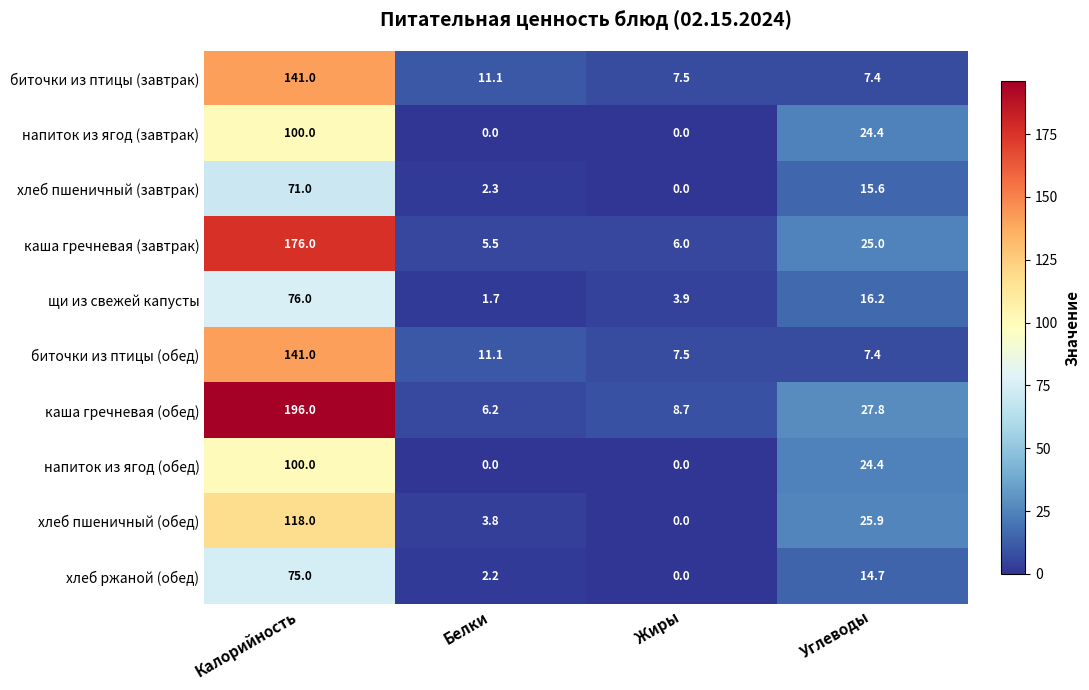

True or false: биточки из птицы (обед) has a value of 3.1 at Жиры.

False